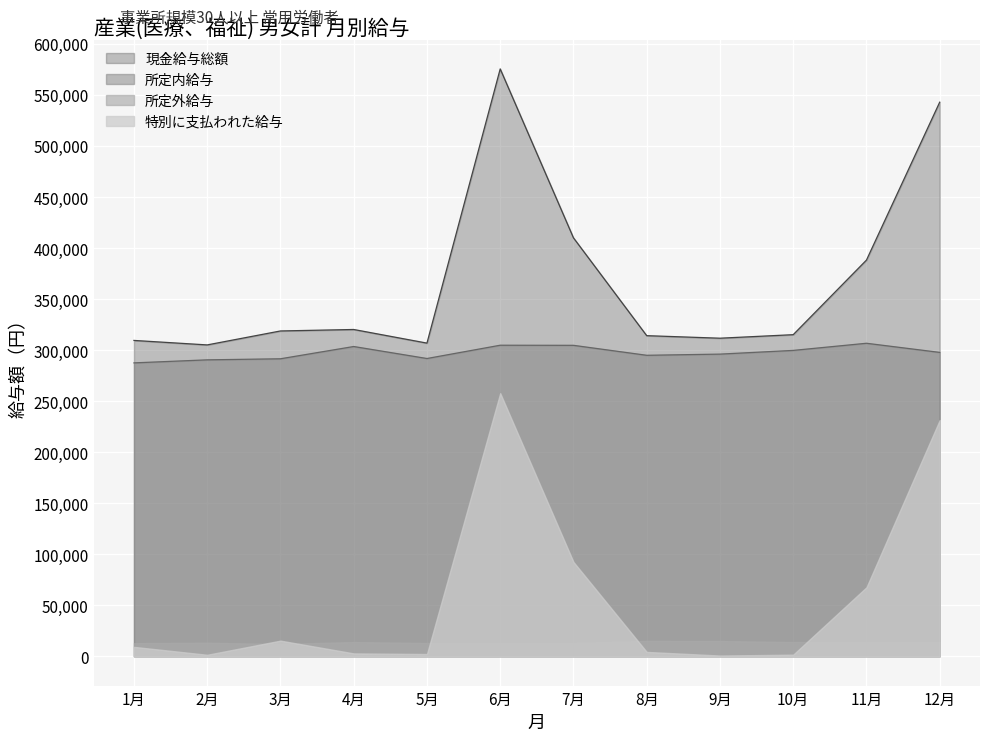

How many values in the 所定内給与 series exceed 297707?

5